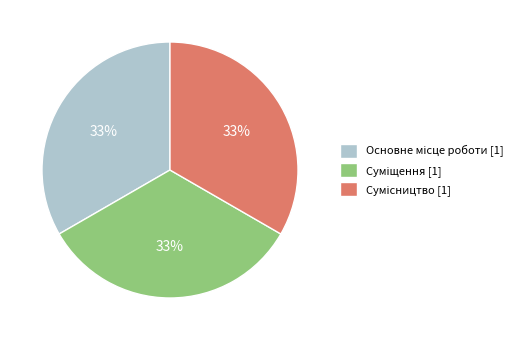

Is there a majority slice in this chart?

No